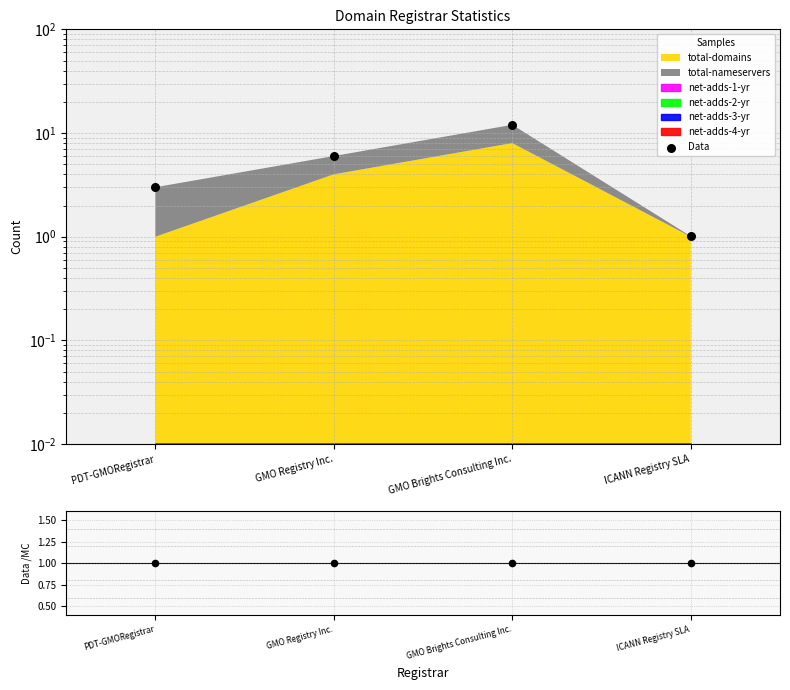

Which series reaches the maximum Y coordinate?

Data